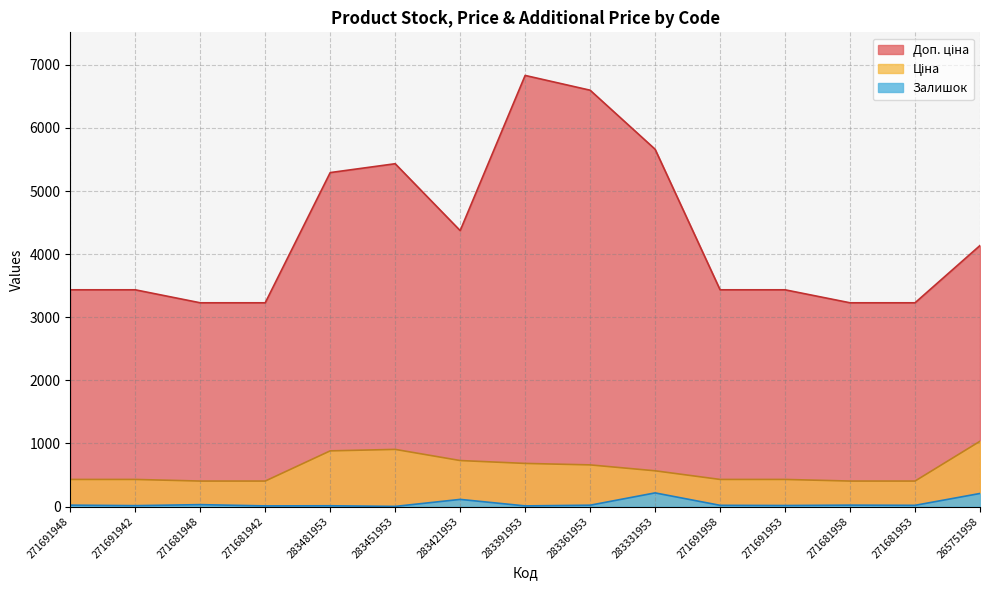

At how many categories does at least one series exceed 2687?

15